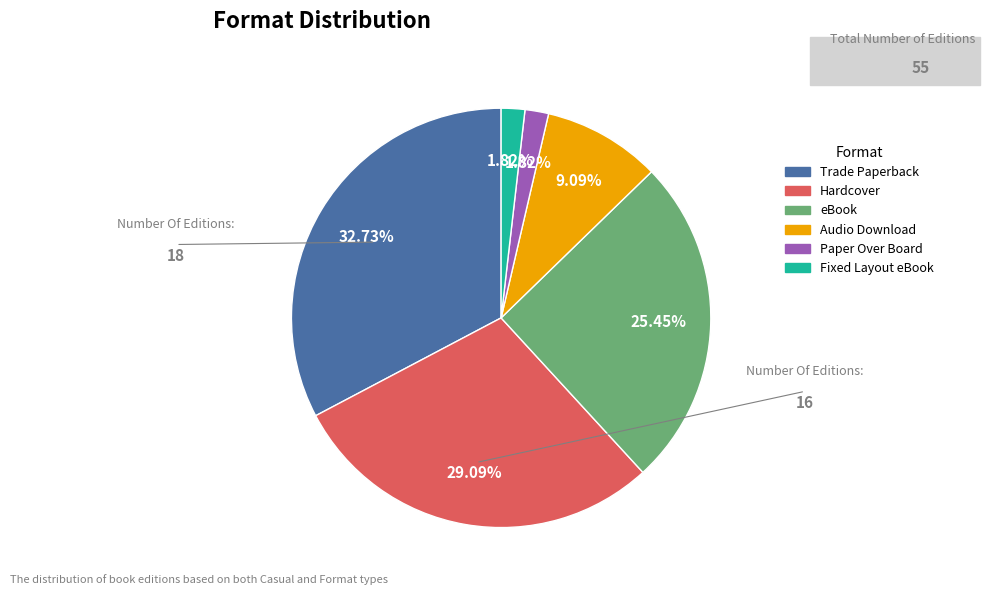

What percentage is the Audio Download slice, to the nearest percent?

9%